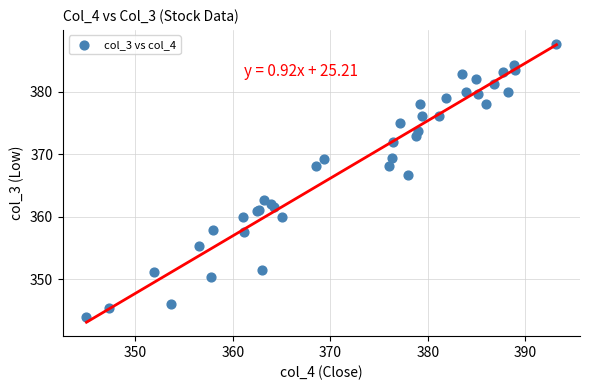

What Y value in the scatter plot is closest to 365?

366.7